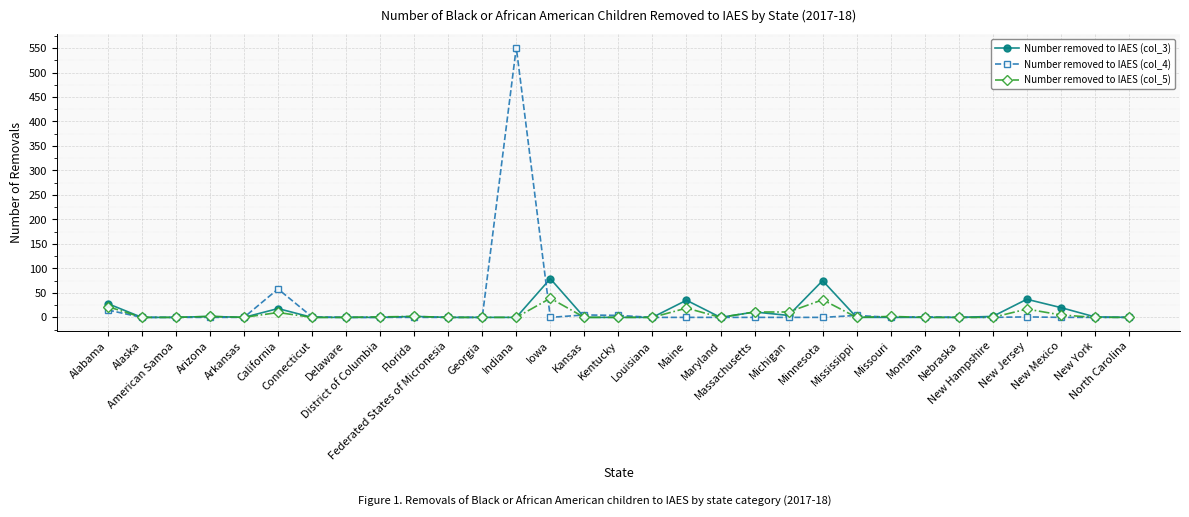

Rank the series by their maximum value, from lowest to highest.

Number removed to IAES (col_5), Number removed to IAES (col_3), Number removed to IAES (col_4)